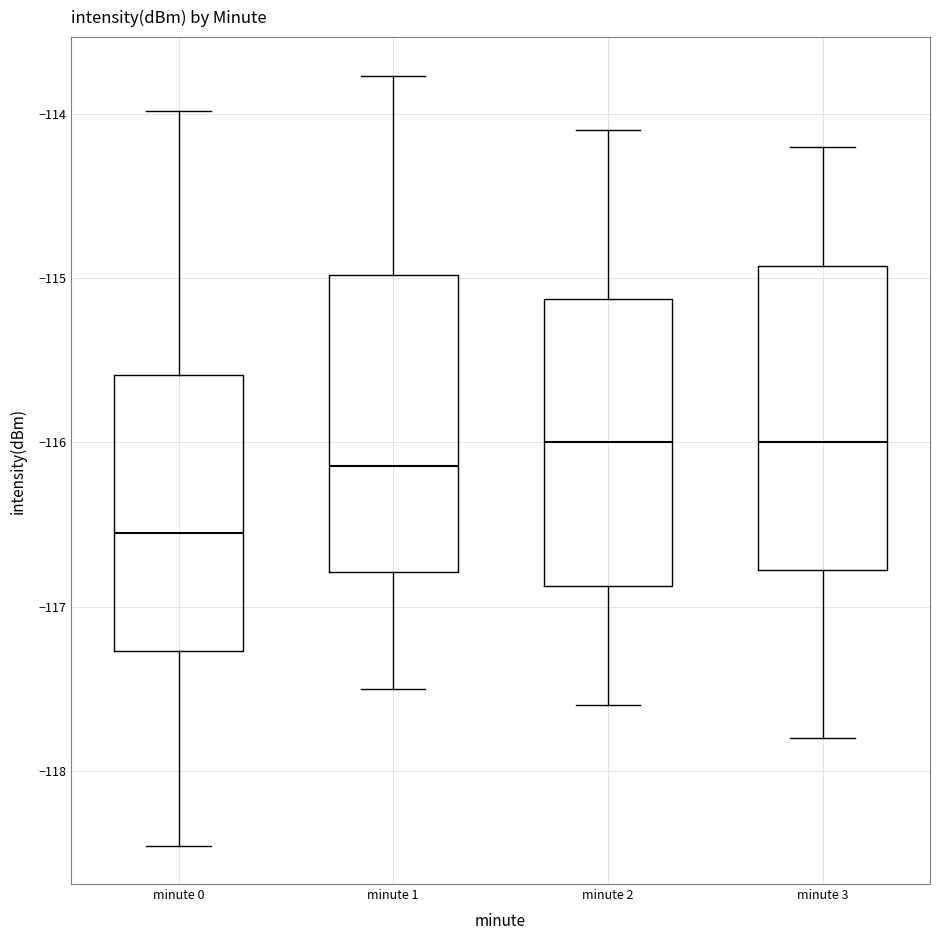

Reading left to right, read every box against the y-axis: the position of its median line, the range the box covers, and the ends of its whiskers. The values are not printed on the chart, so give them approximately, as read against the axis.

minute 0: median -116.6, box -117.3 to -115.6, whiskers -118.5 to -114.0
minute 1: median -116.1, box -116.8 to -115.0, whiskers -117.5 to -113.8
minute 2: median -116.0, box -116.9 to -115.1, whiskers -117.6 to -114.1
minute 3: median -116.0, box -116.8 to -114.9, whiskers -117.8 to -114.2